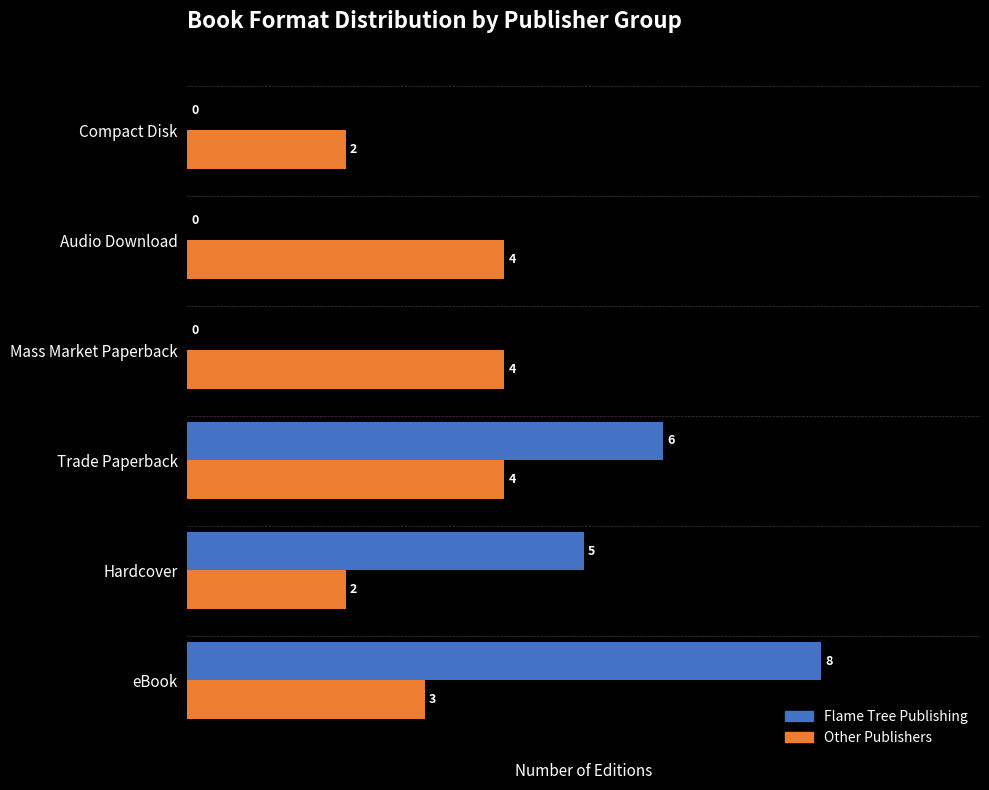

At which category is the sum across all series the highest?

eBook